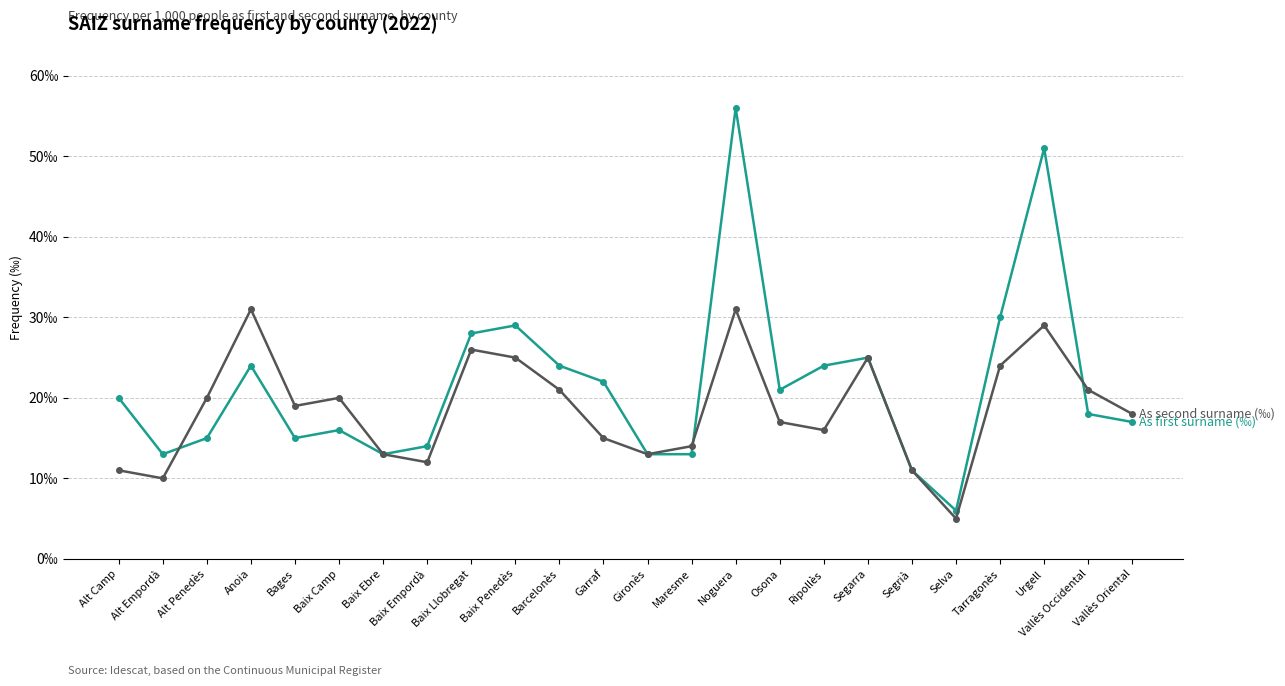

Does the chart have visible grid lines?

Yes